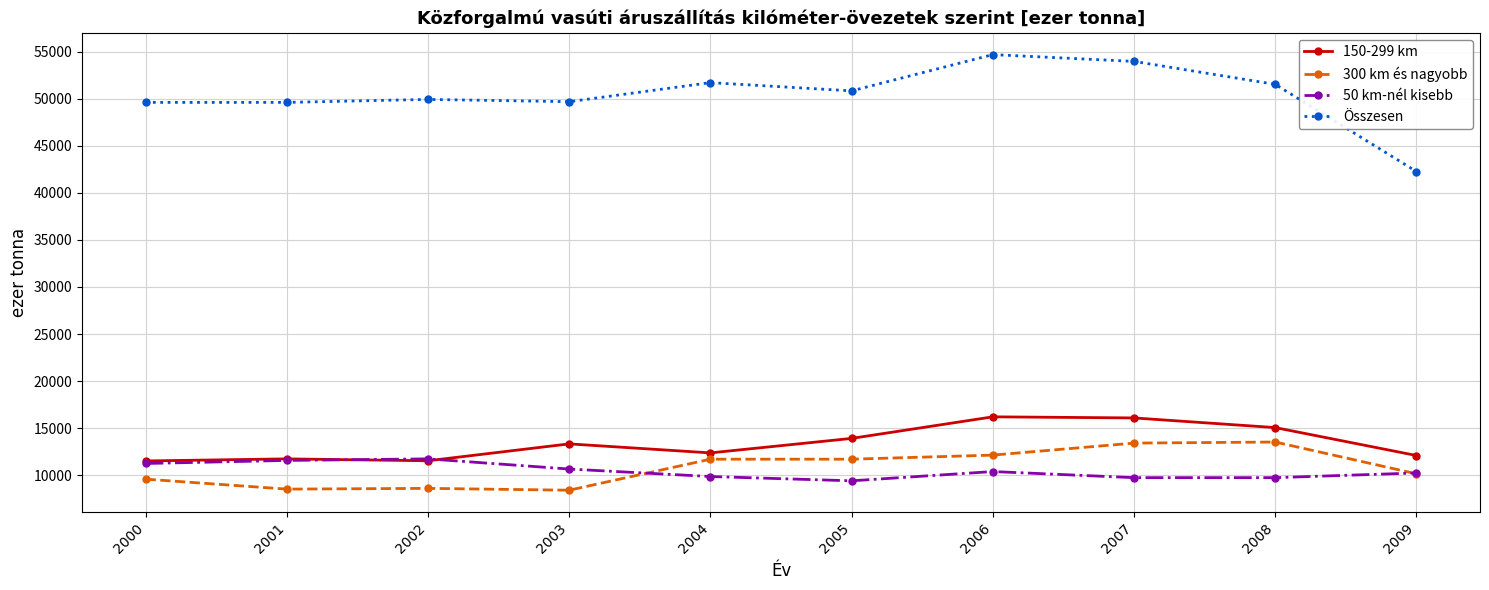

Which series has the widest spread of values?

Összesen